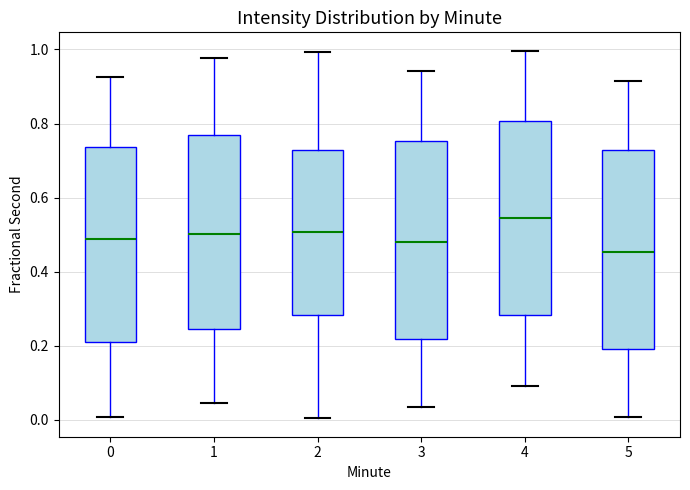

Where does the lower whisker of the box at x = 2 end on the y-axis? The values are not printed on the chart, so give them approximately, as read against the axis.

0.00